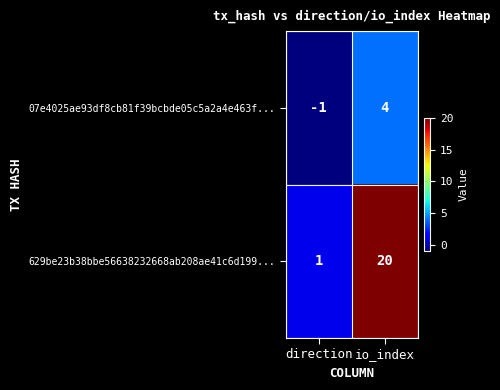

What value does the 629be23b38bbe56638232668ab208ae41c6d199... series have at io_index?

20